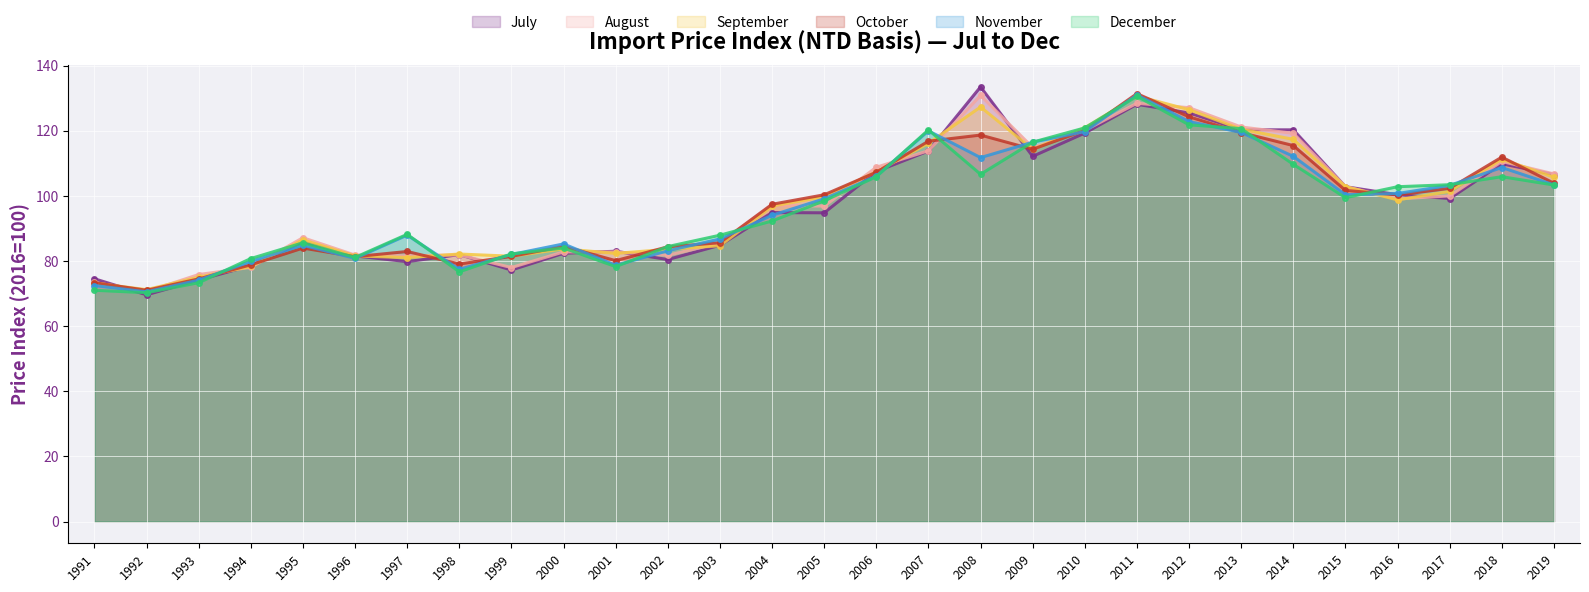

The value of July at 1999 is 77.2. True or false?

True